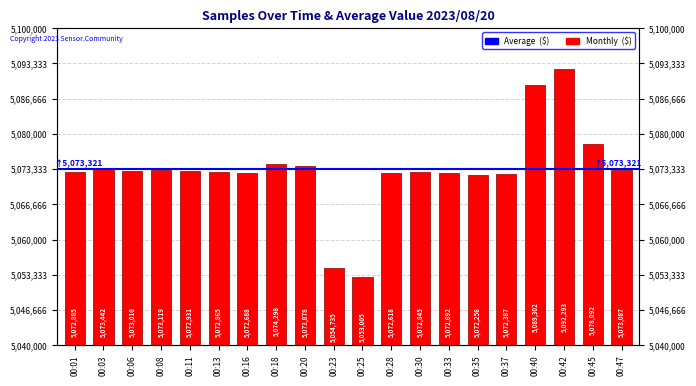

Does the chart contain any negative values?

No